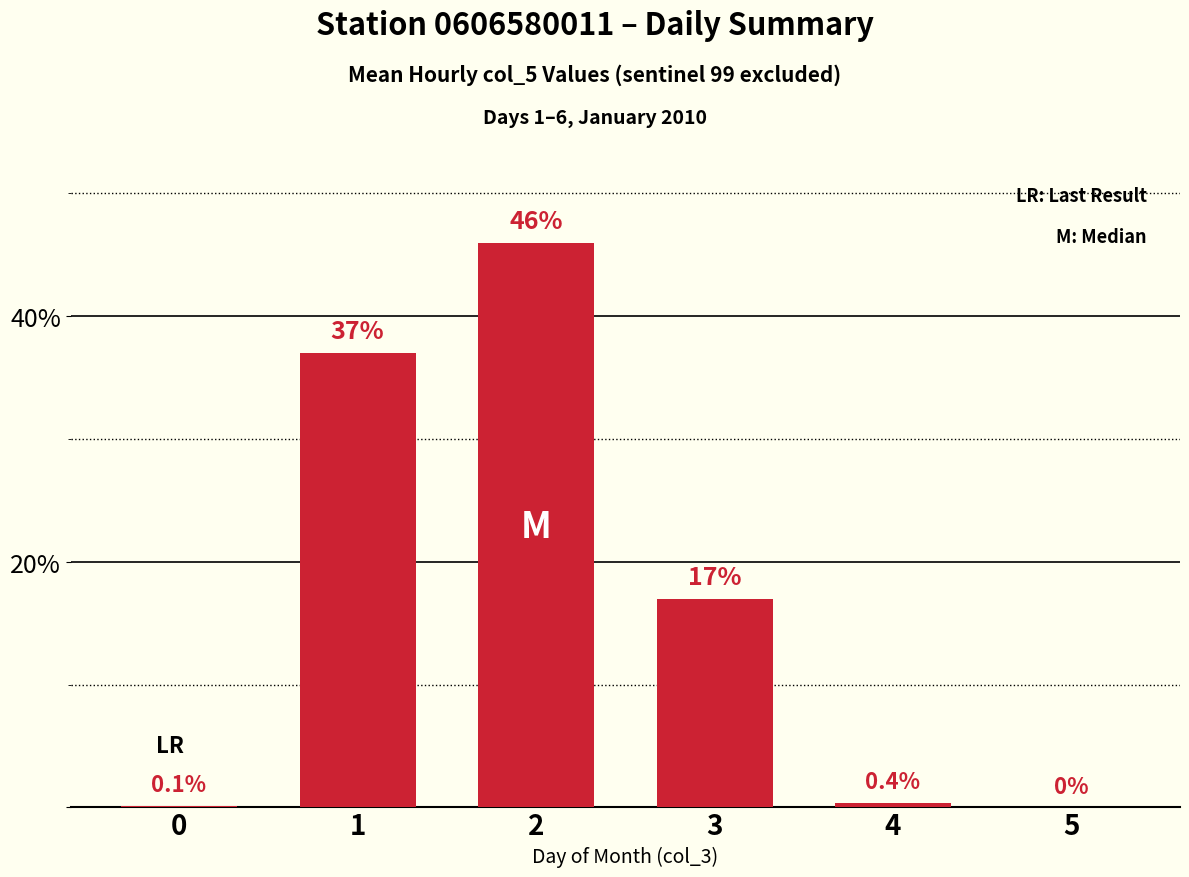

How many values are above zero?

5